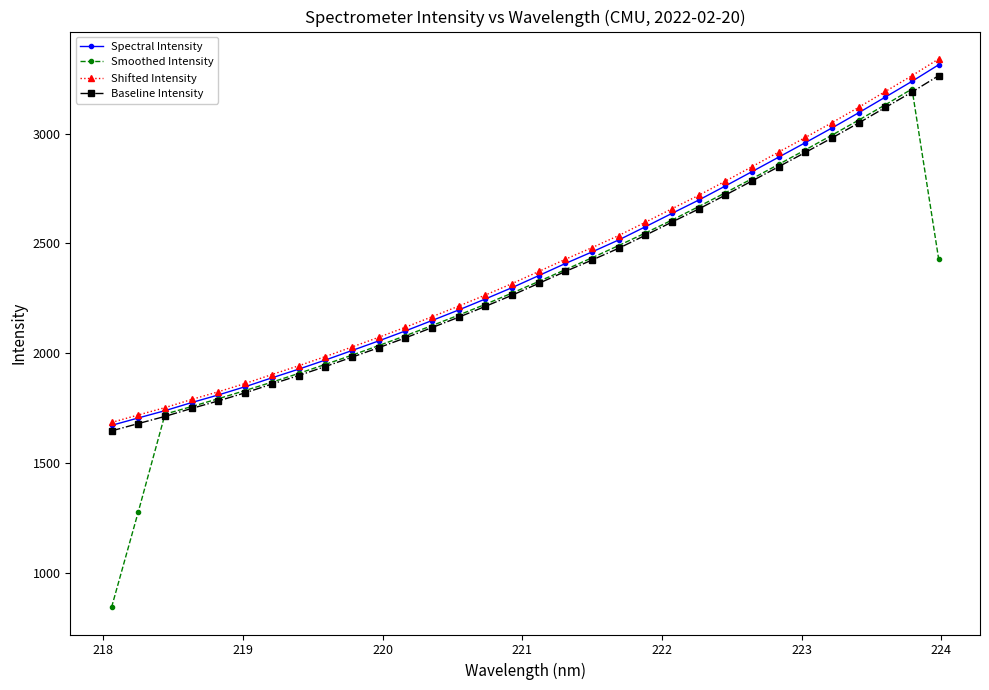

True or false: Baseline Intensity has more than 0 points higher than both neighbors.

False